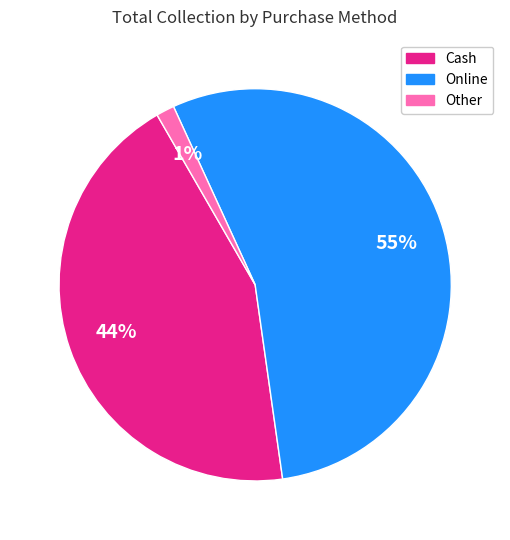

Which slice is the largest?

Online